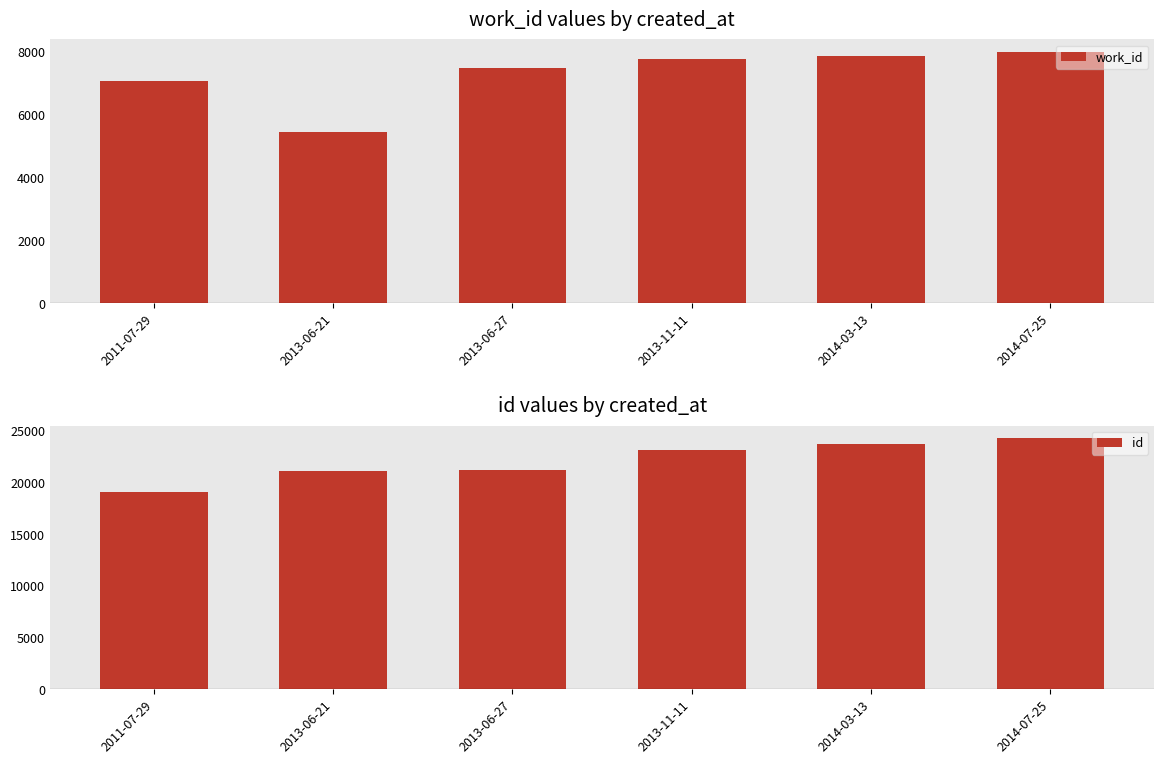

At which label does id first exceed 23173?

2014-03-13